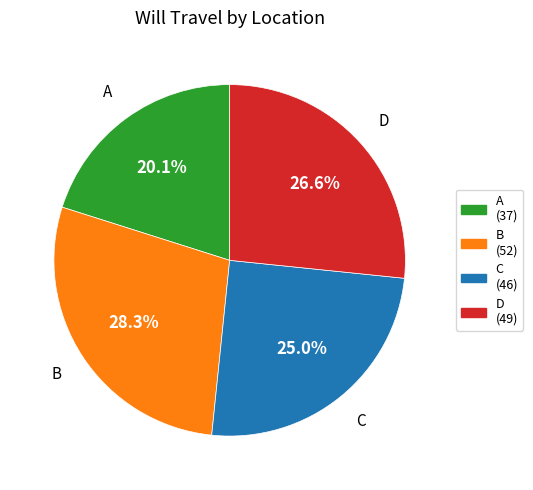

What percentage do D and B together represent?

54.9%